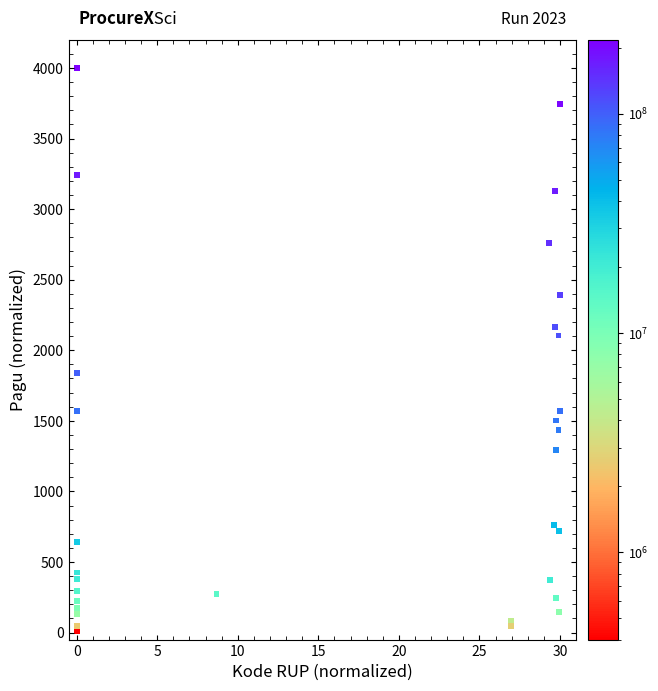

What Y value in the scatter plot is closest to 2003?

2104.3